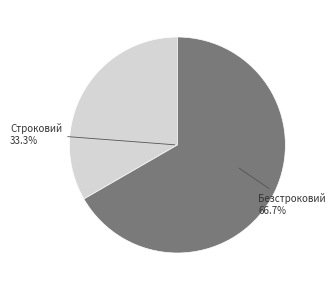

To the nearest percent, what is the combined percentage of Безстроковий and Строковий?

100%